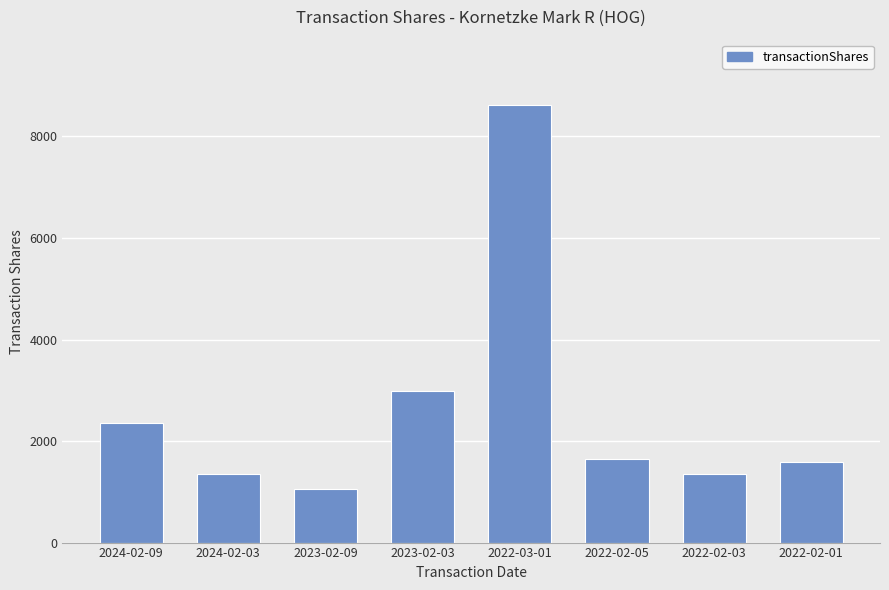

Count the number of data series in this chart.

1